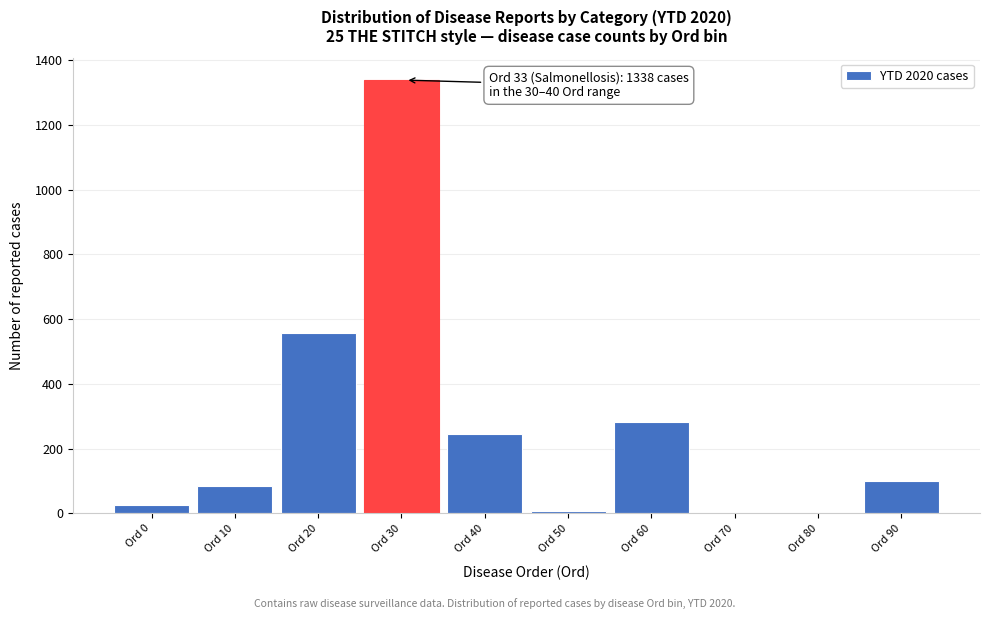

At which label is the value closest to 669?

Ord 20